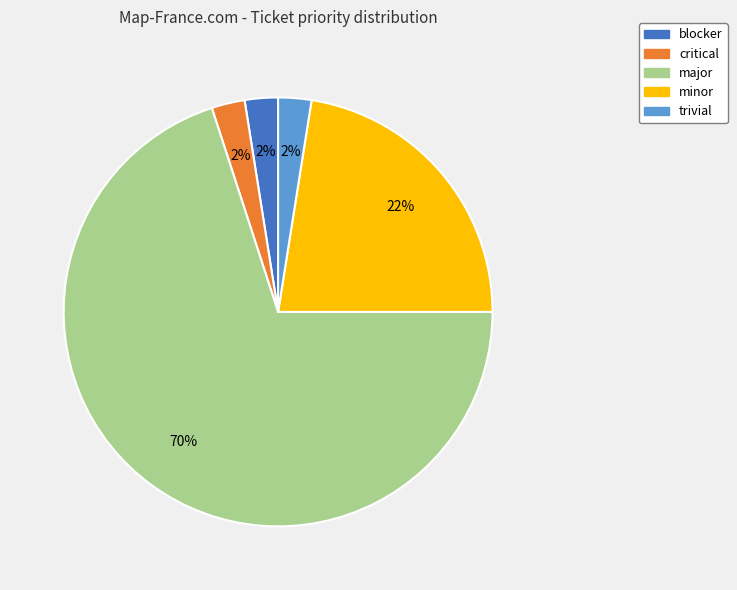

To the nearest percent, what percentage of the pie is critical?

3%